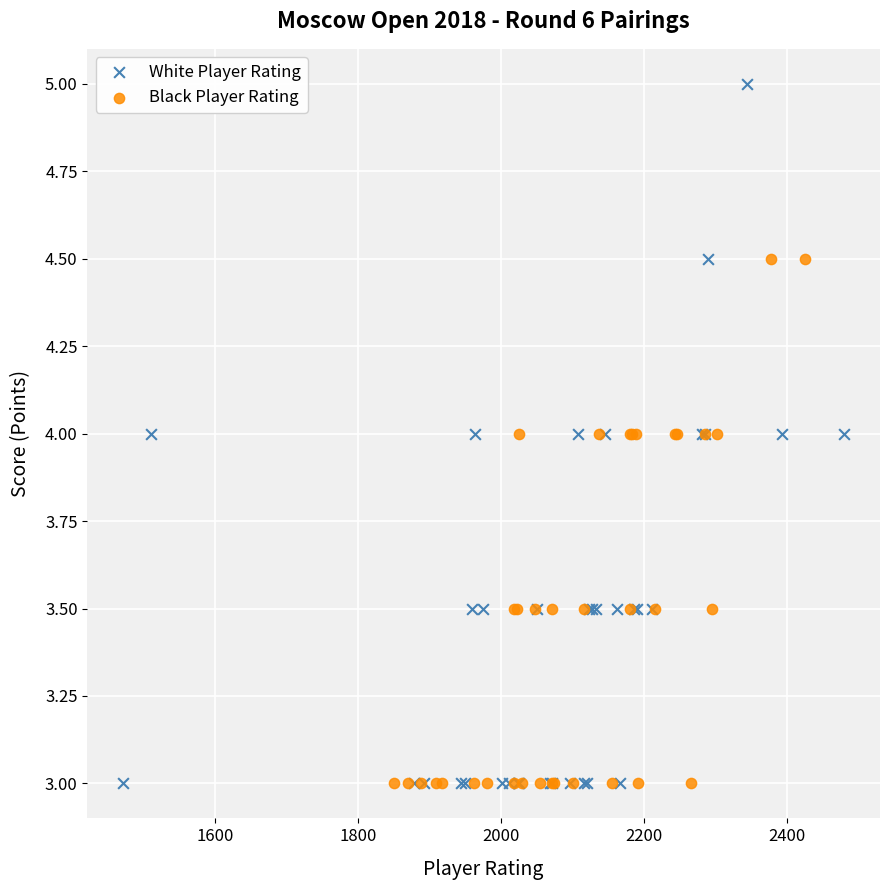

Which series has the largest Y range (max minus min)?

White Player Rating